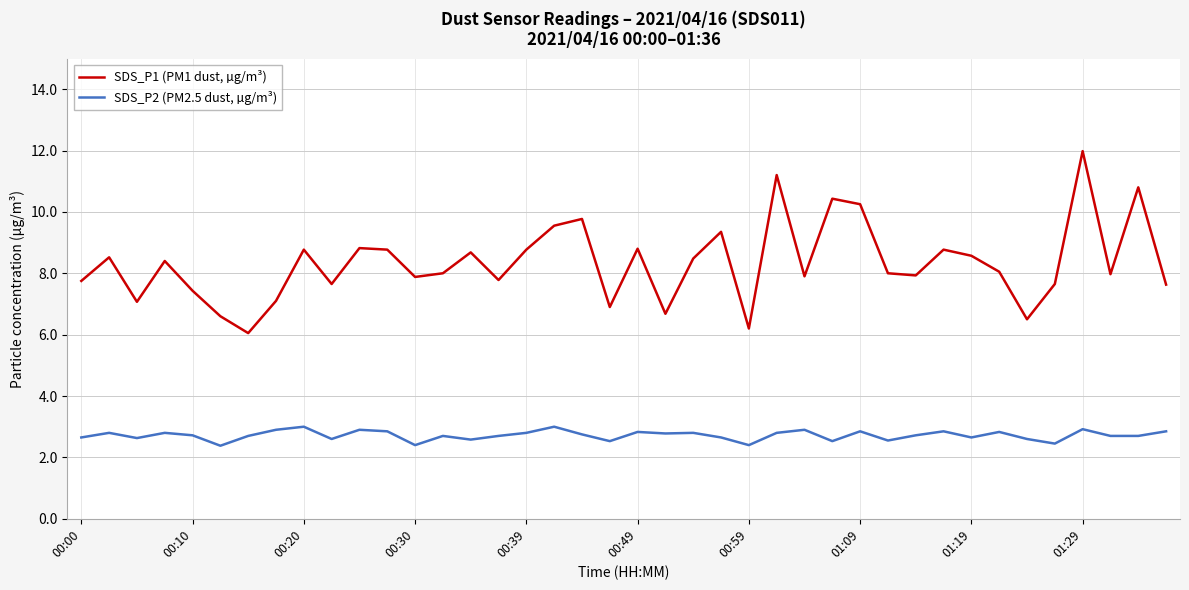

True or false: SDS_P1 (PM1 dust, µg/m³) and SDS_P2 (PM2.5 dust, µg/m³) cross at least once.

False